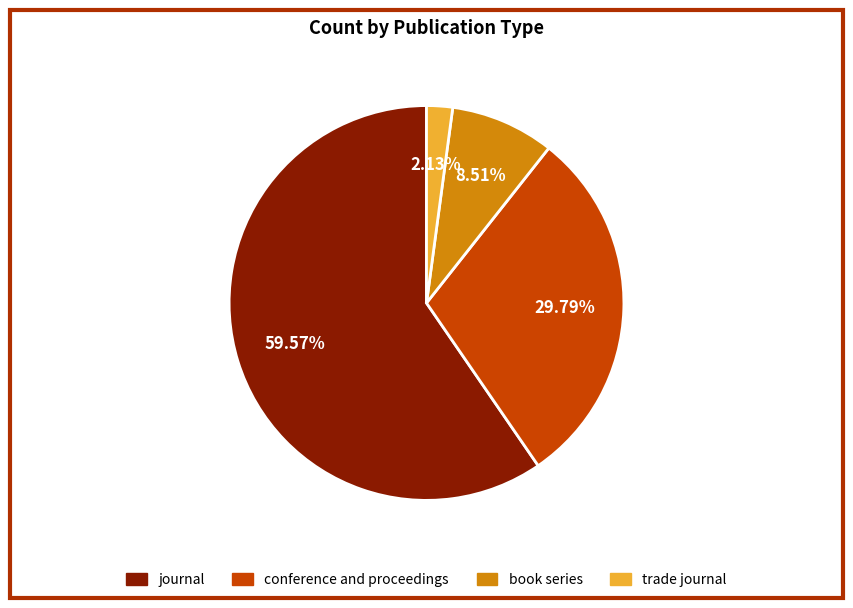

How many segments does this pie chart have?

4